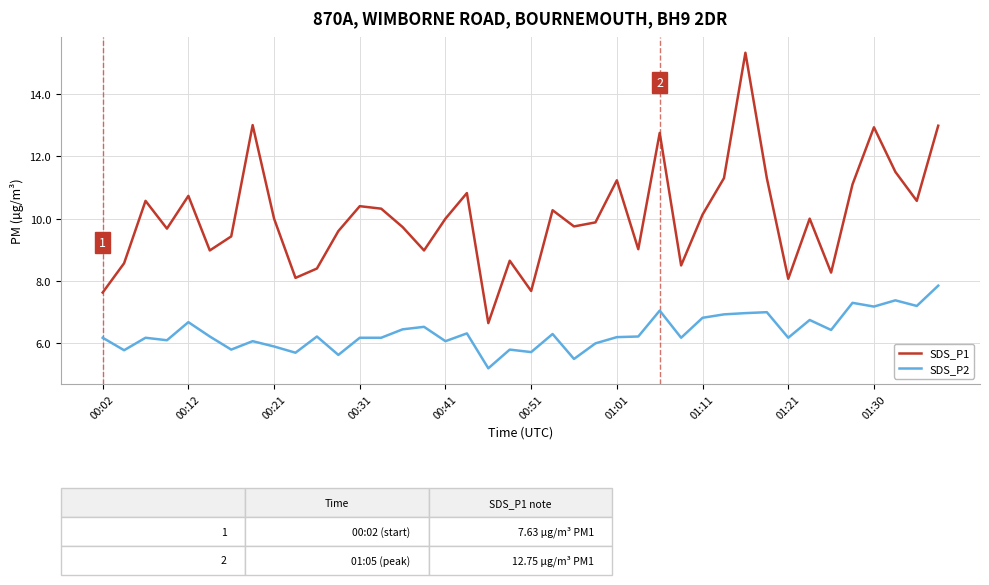

Is this an area chart (filled region under the line)?

No